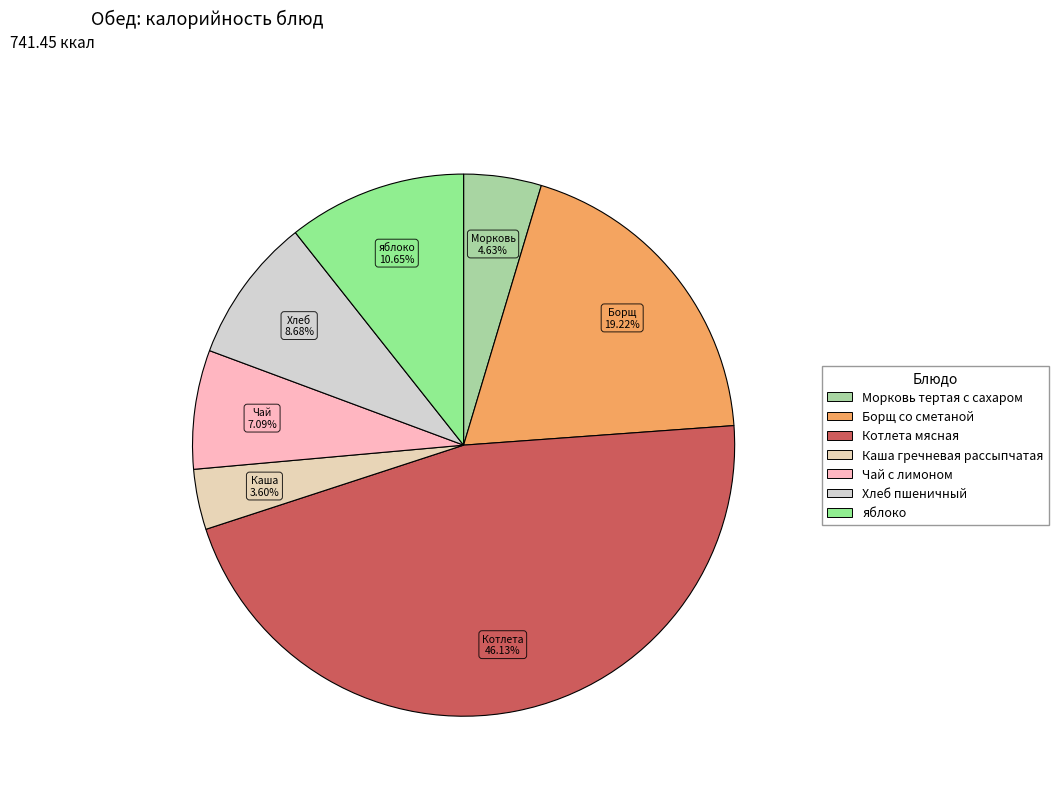

To the nearest percent, what portion does Борщ со сметаной represent?

19%